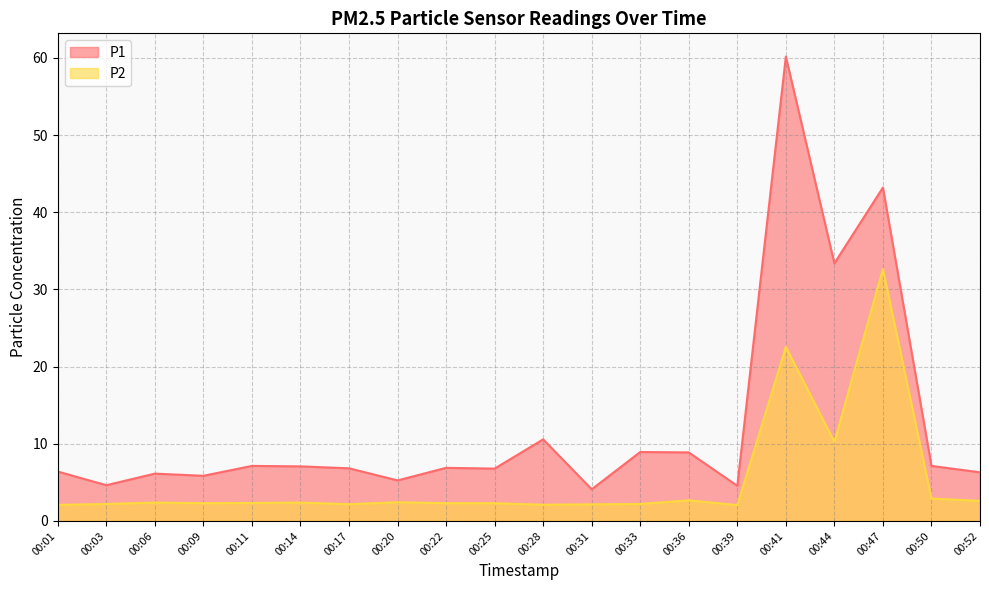

Reading left to right, extract all data points from this chart.

P1: 00:01=6.4	00:03=4.6	00:06=6.1	00:09=5.8	00:11=7.1	00:14=7.1	00:17=6.8	00:20=5.2	00:22=6.9	00:25=6.8	00:28=10.6	00:31=4.1	00:33=8.9	00:36=8.9	00:39=4.5	00:41=60.2	00:44=33.4	00:47=43.2	00:50=7.1	00:52=6.3
P2: 00:01=2.1	00:03=2.2	00:06=2.4	00:09=2.3	00:11=2.3	00:14=2.4	00:17=2.2	00:20=2.4	00:22=2.3	00:25=2.3	00:28=2.1	00:31=2.1	00:33=2.2	00:36=2.7	00:39=2.0	00:41=22.6	00:44=10.2	00:47=32.6	00:50=2.9	00:52=2.6